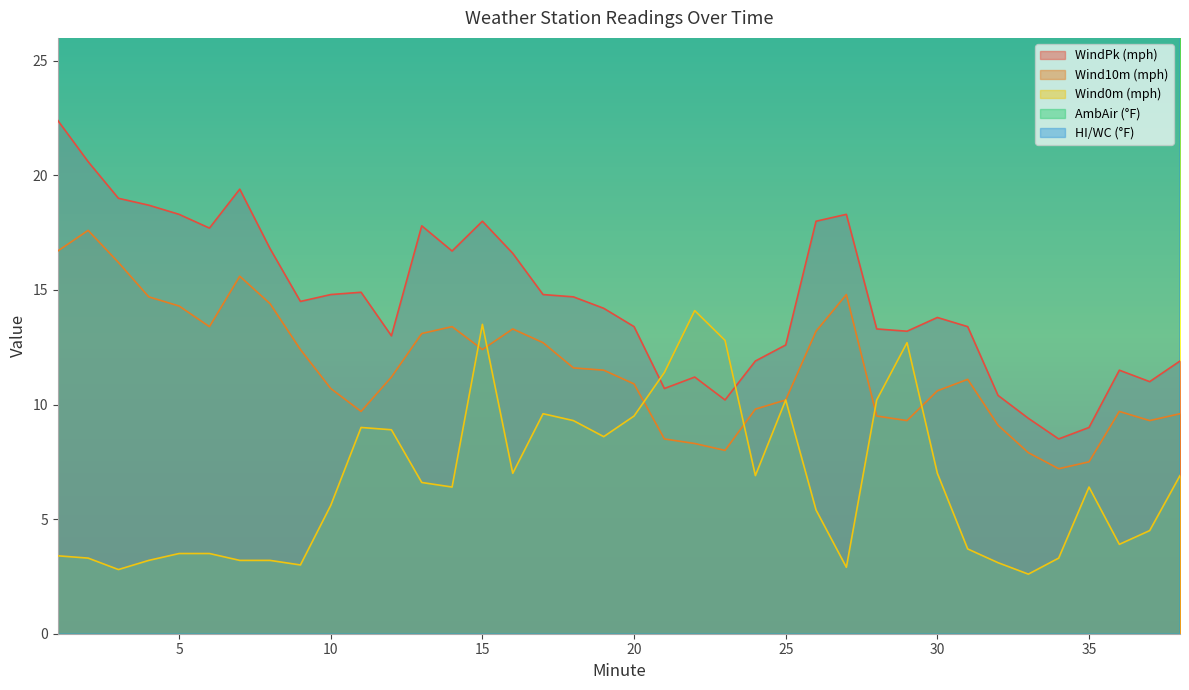

Which series has the widest spread of values?

WindPk (mph)